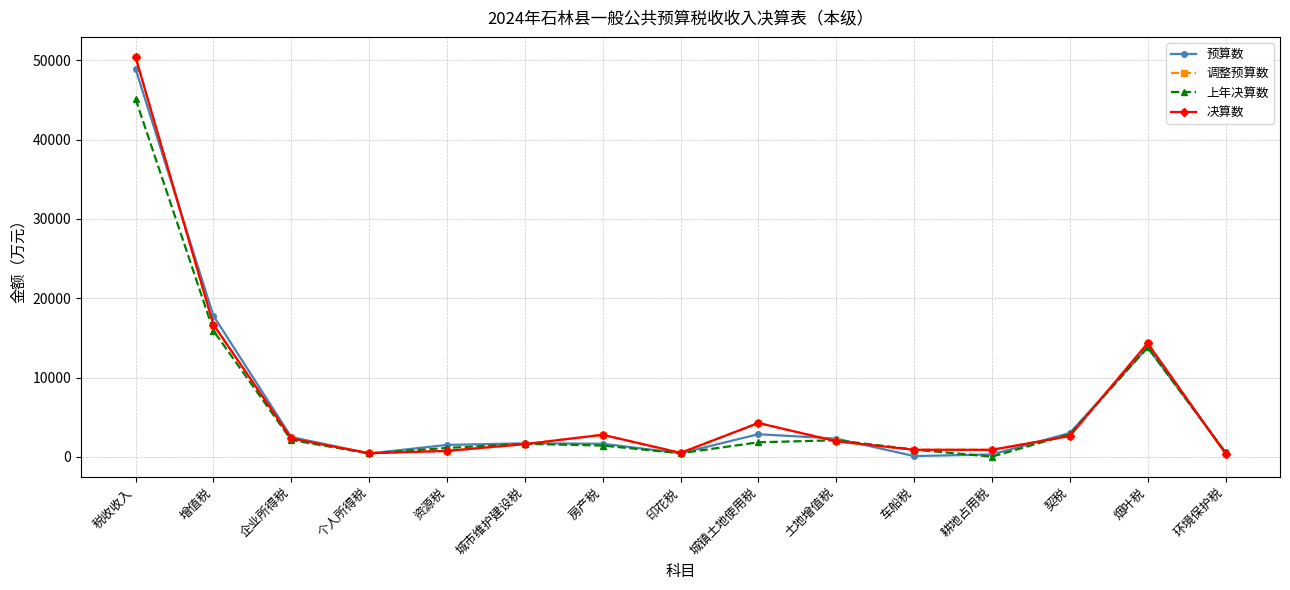

What is the label of the 3rd point from the right?

契税